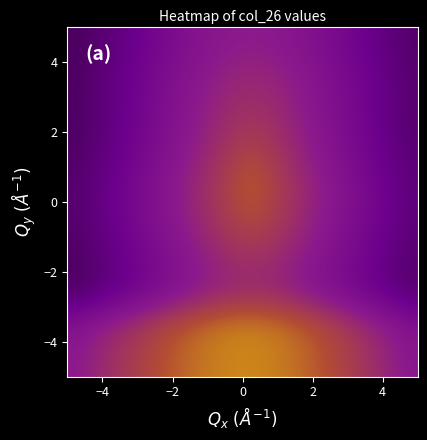

What is the maximum value shown in the chart?

0.7